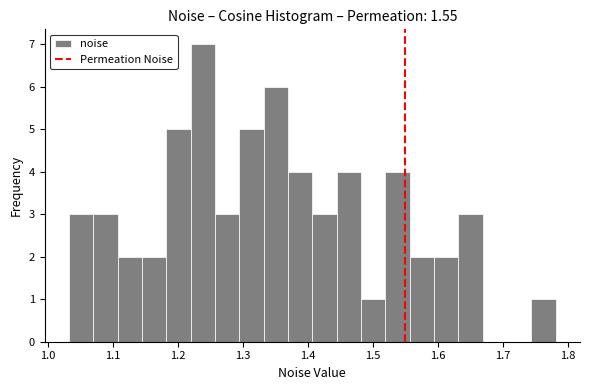

Around what value on the x-axis is the tallest bar? Give the approximate position of its centre, as read against the axis.

1.24